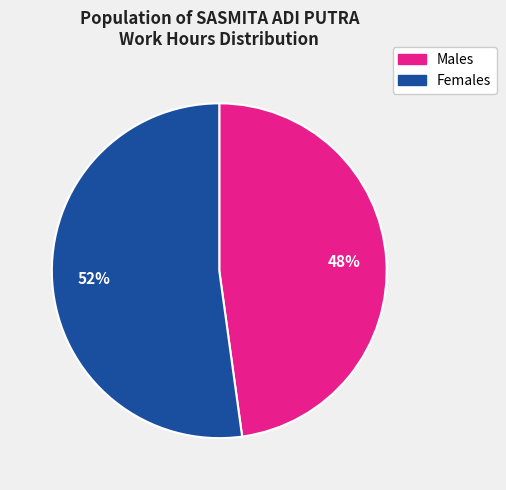

To the nearest percent, what is the difference between the largest and smallest slice percentages?

4%